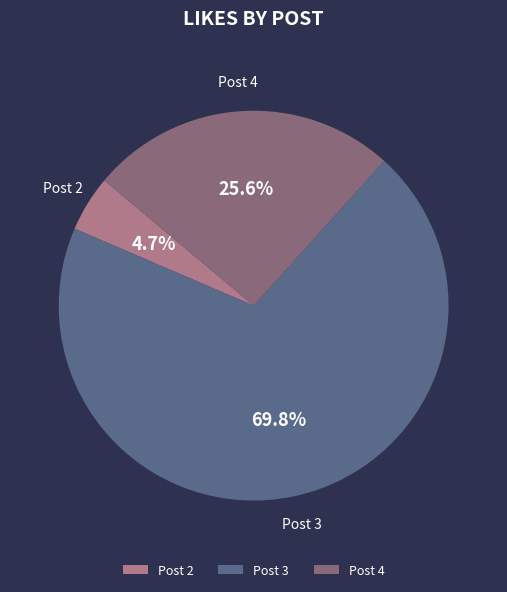

What is the majority slice?

Post 3